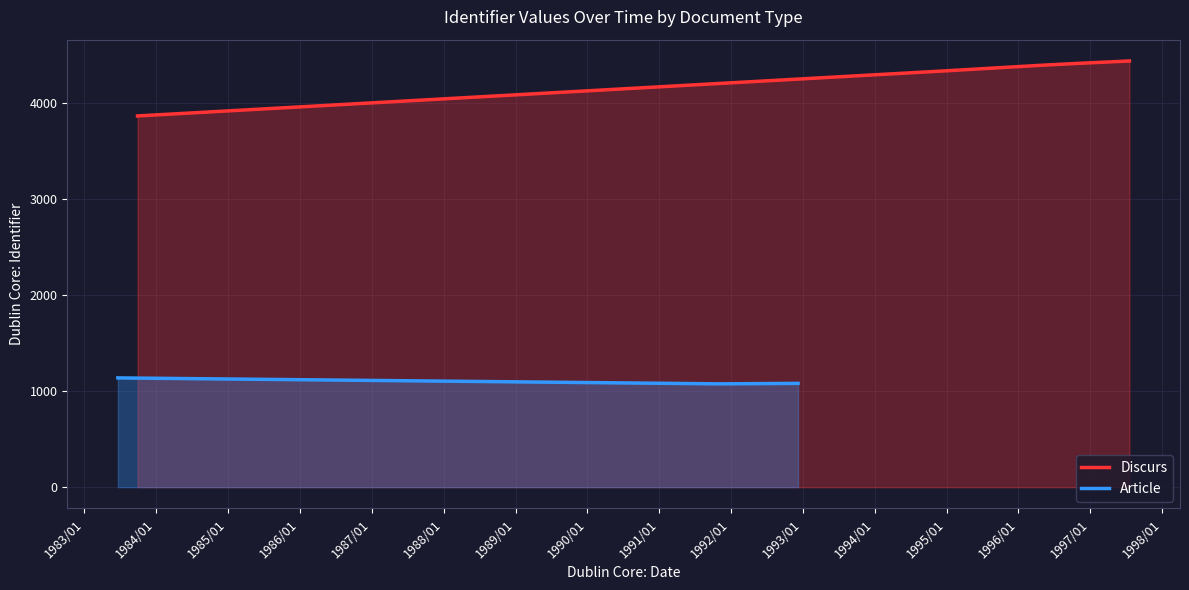

Is it true that the value at 1983/01 is 1795?

False